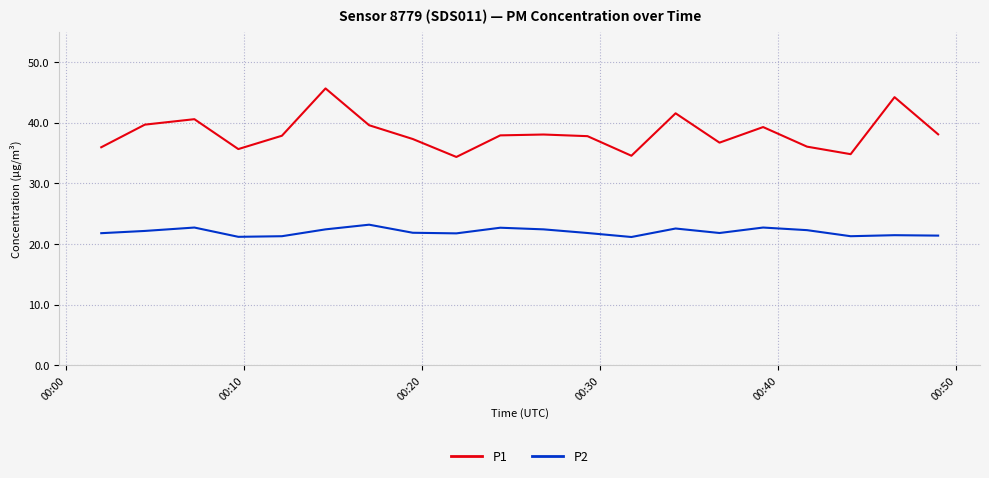

True or false: P1 and P2 cross at least once.

False